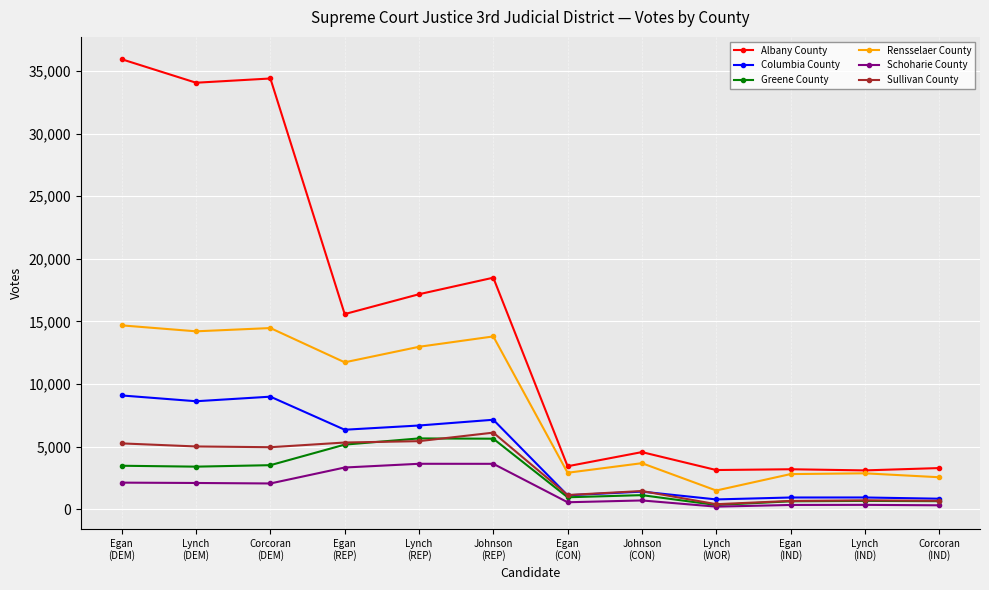

True or false: Schoharie County and Rensselaer County intersect in this chart.

False